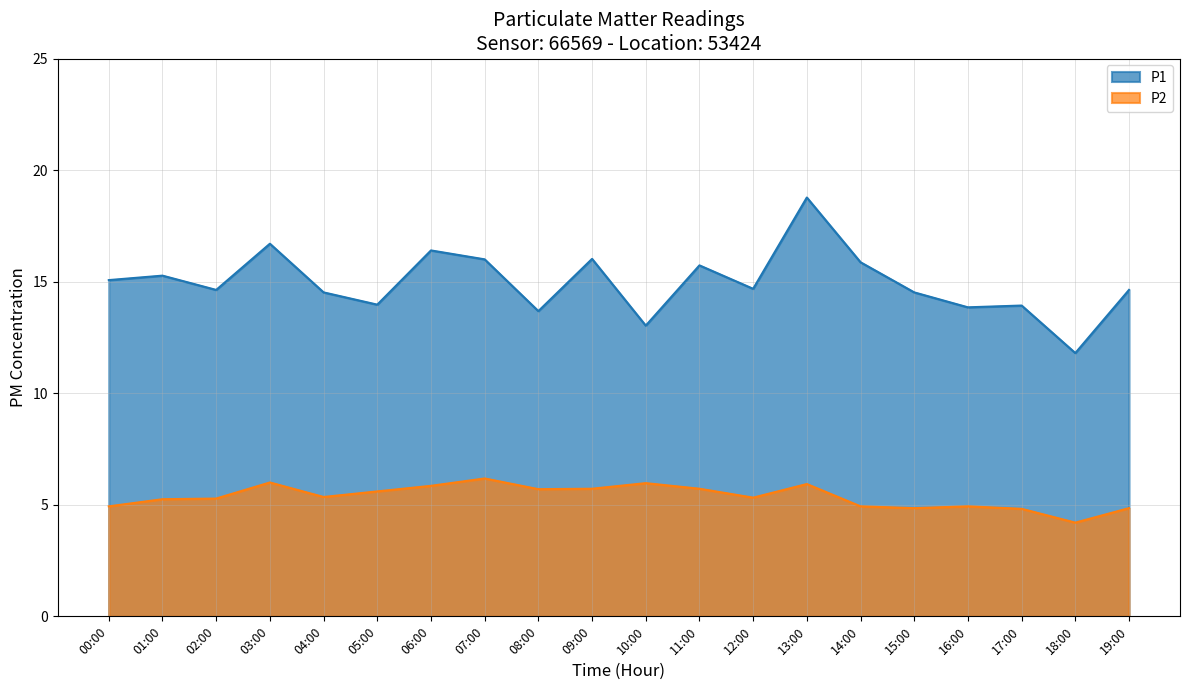

Which series has the largest range (max minus min)?

P1